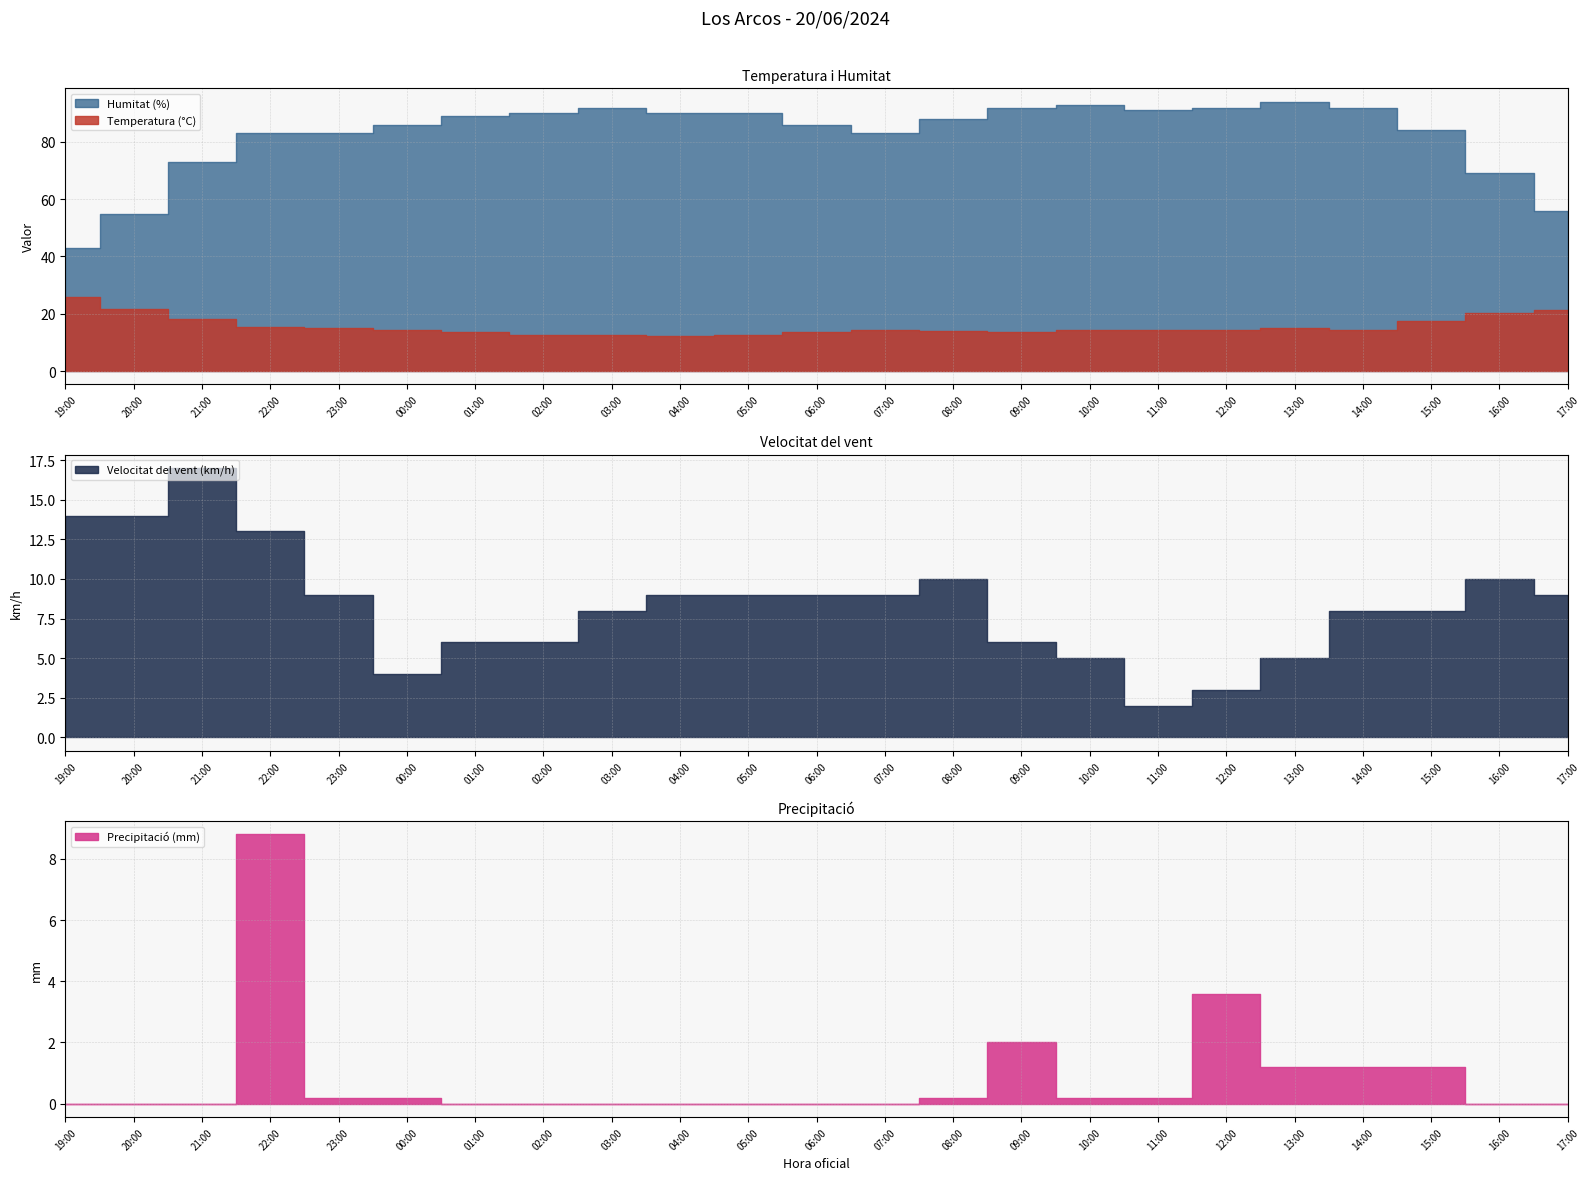

Between 21:00 and 04:00, which series saw the biggest shift?

Humitat (%)